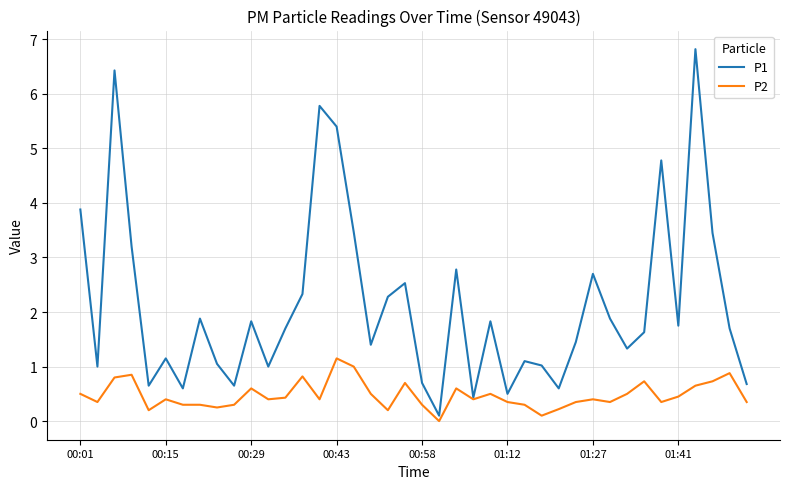

At how many categories does at least one series exceed 4?

5